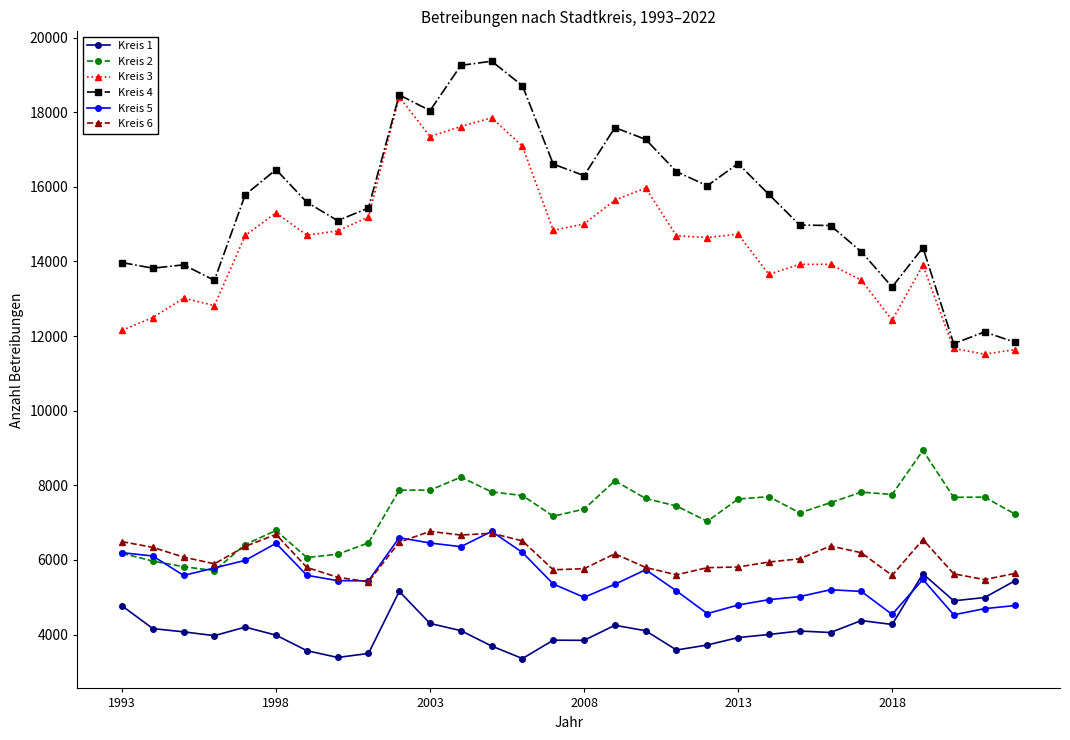

Which series has the widest spread of values?

Kreis 4